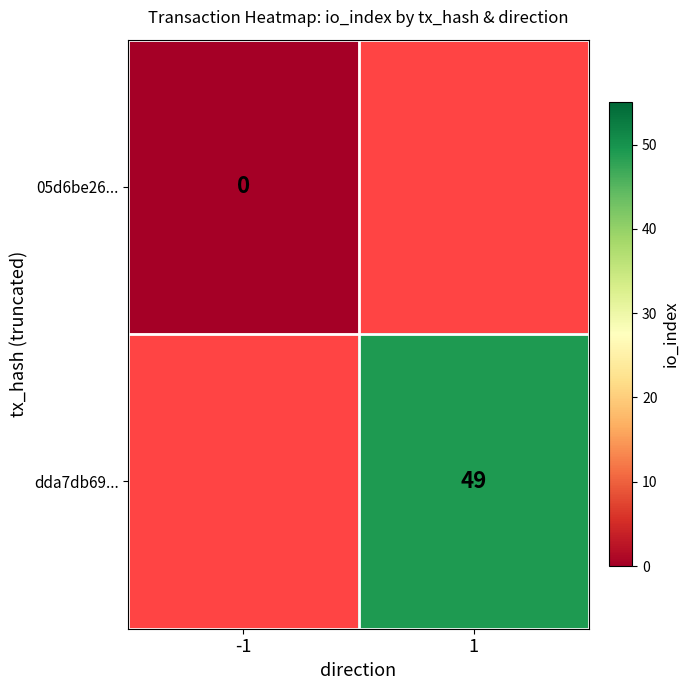

Count the number of categories in the chart.

2